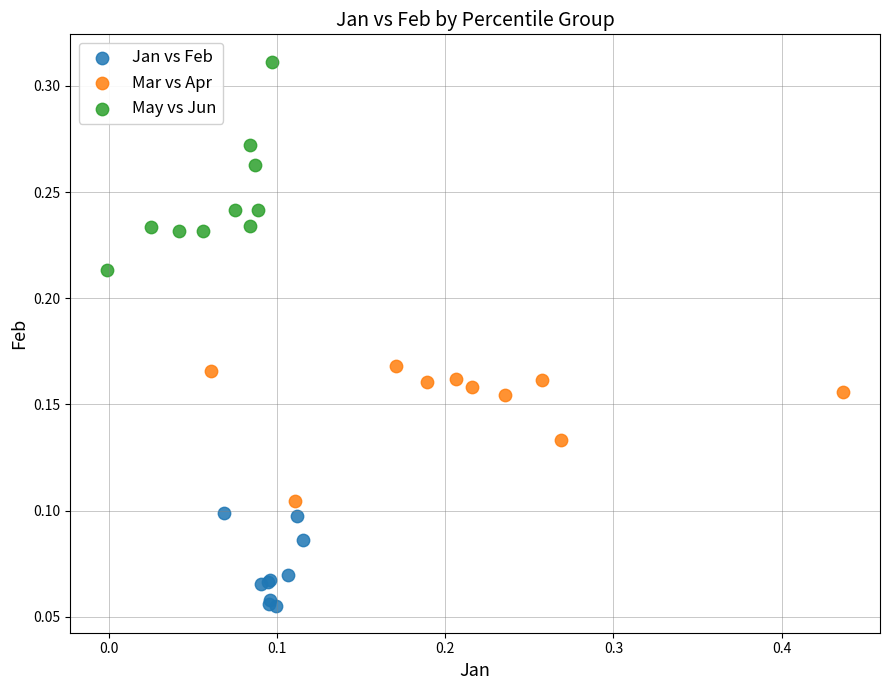

Which series has the widest spread of Y values?

May vs Jun